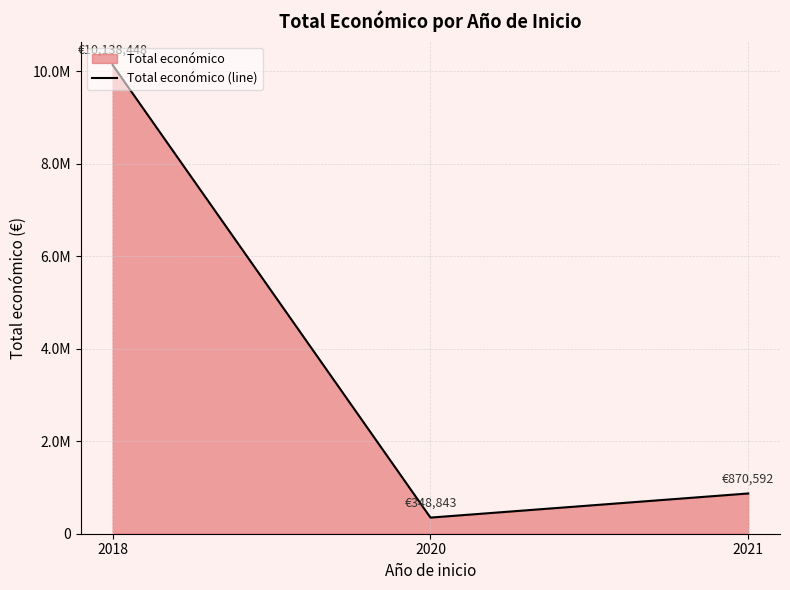

How many lines are shown in the chart?

1